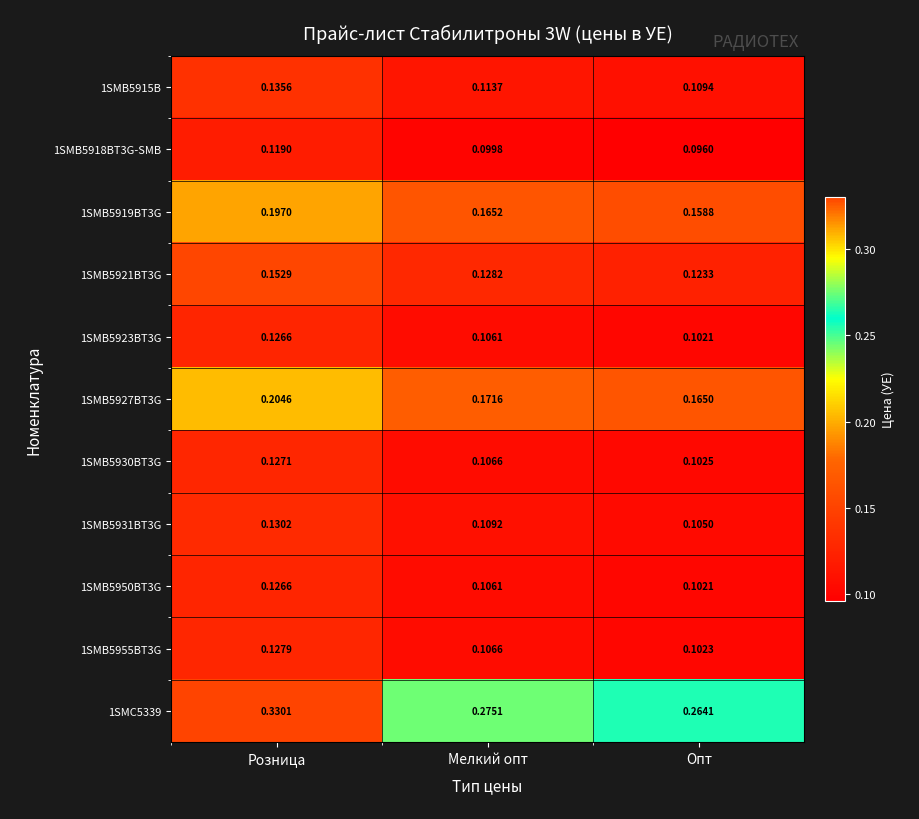

At which category does the chart reach its minimum across all series?

Опт